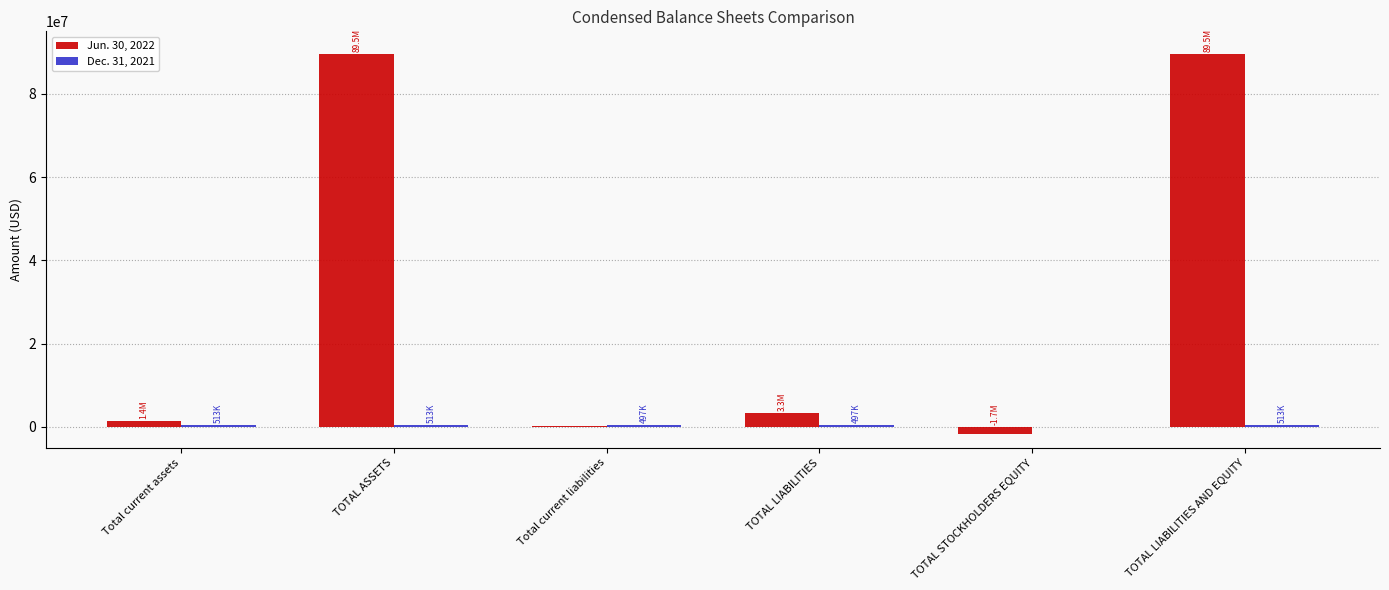

Which series has the largest total across all categories?

Jun. 30, 2022